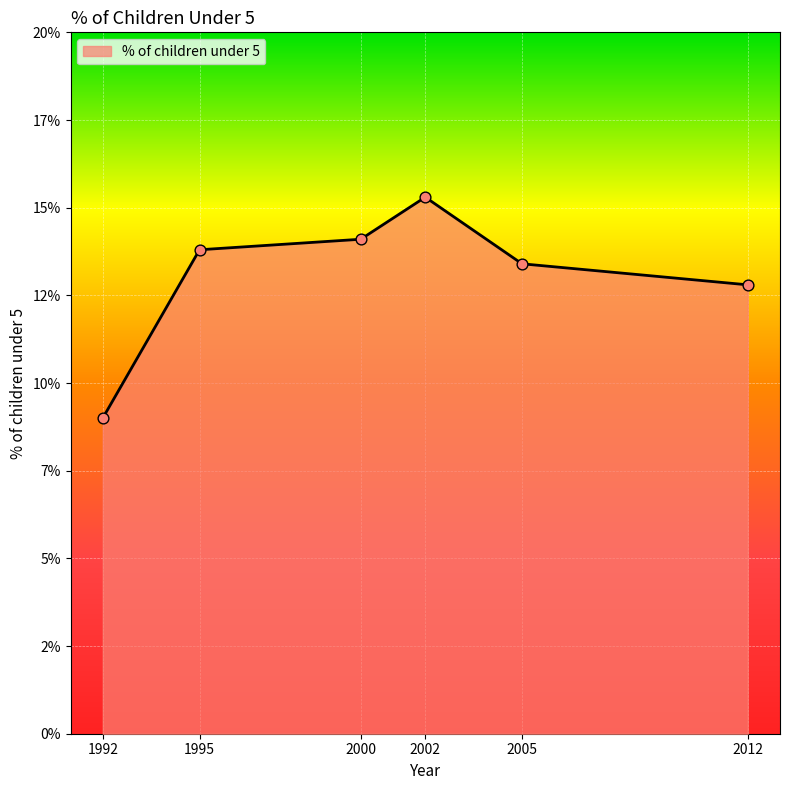

What is the change in value from 1992 to 2012?

+3.8